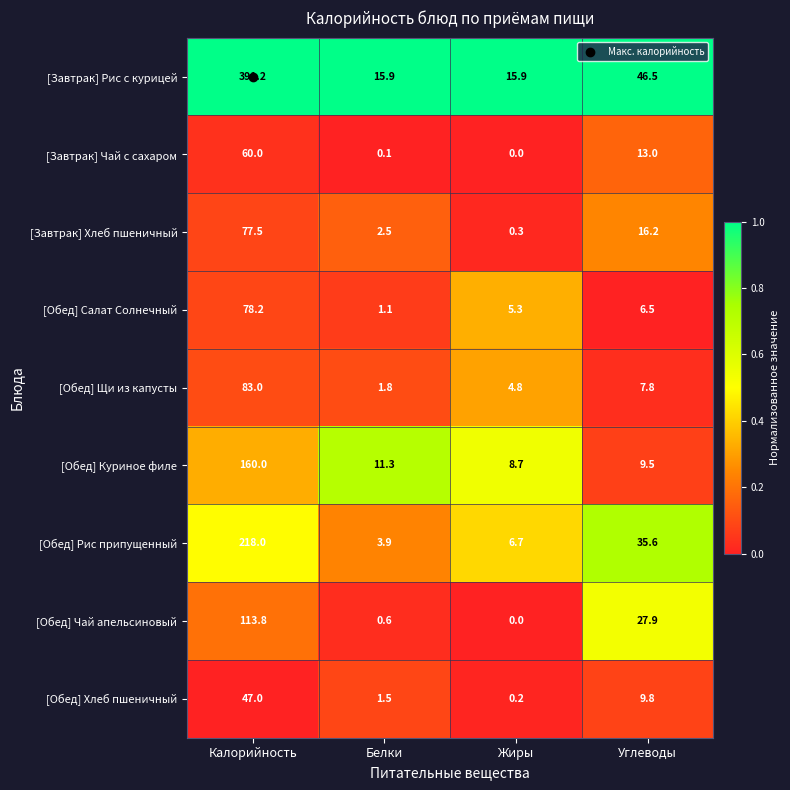

What is the difference between the maximum and minimum values in the [Обед] Хлеб пшеничный series?

46.8